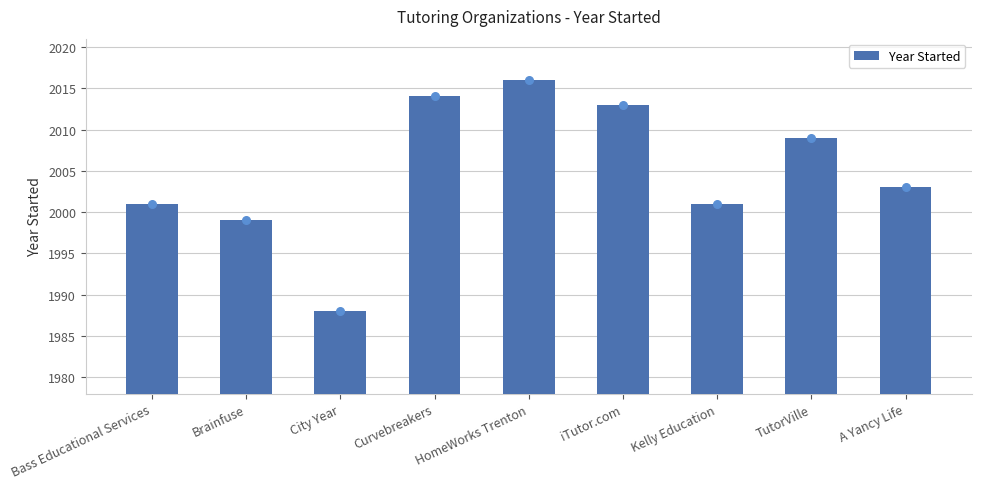

Which has a higher value, Kelly Education or A Yancy Life?

A Yancy Life